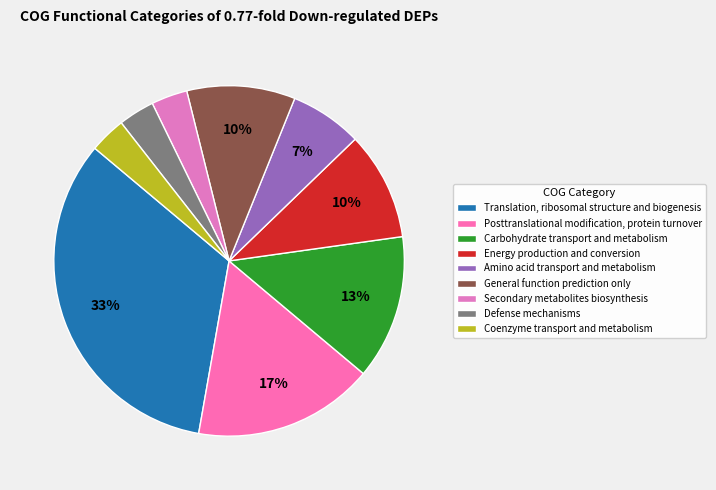

Combined, what portion of the pie is General function prediction only and Amino acid transport and metabolism?

16.7%